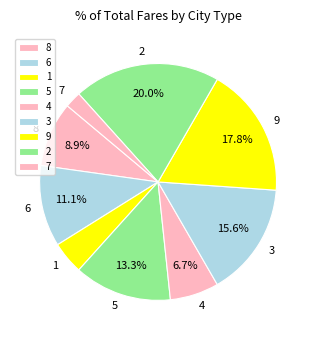

Is the sum of 1 and 5 greater than half?

No